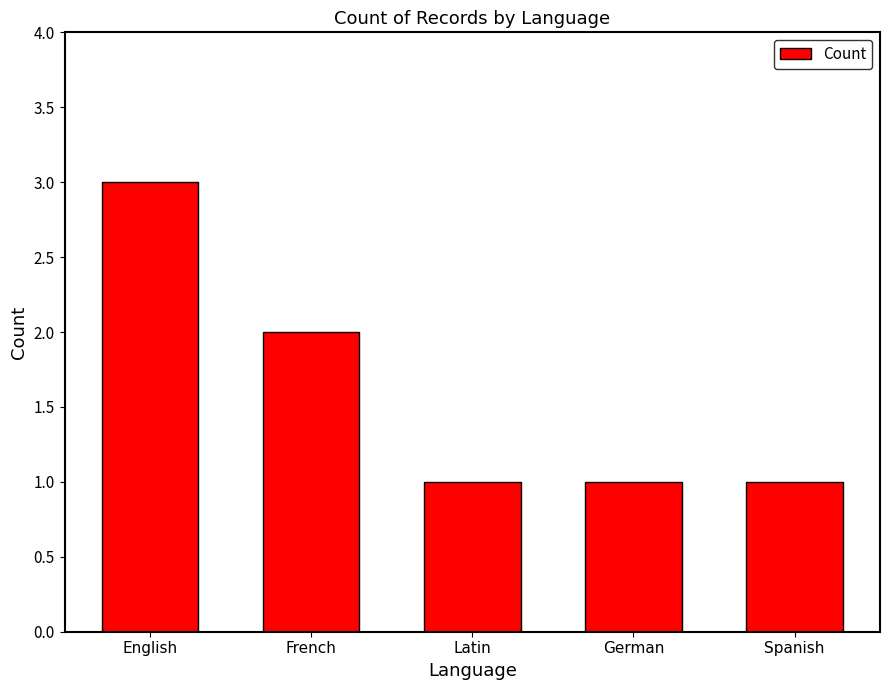

Which has a higher value, Spanish or English?

English